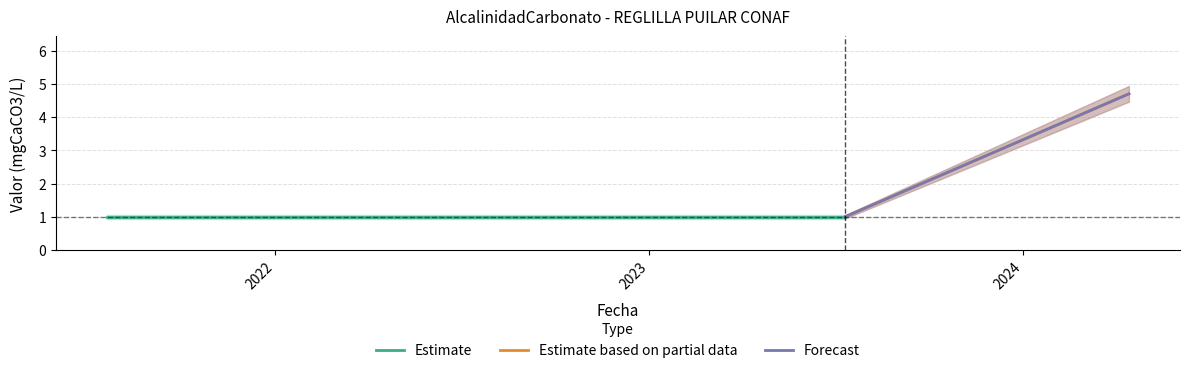

What is the average value?

1.6